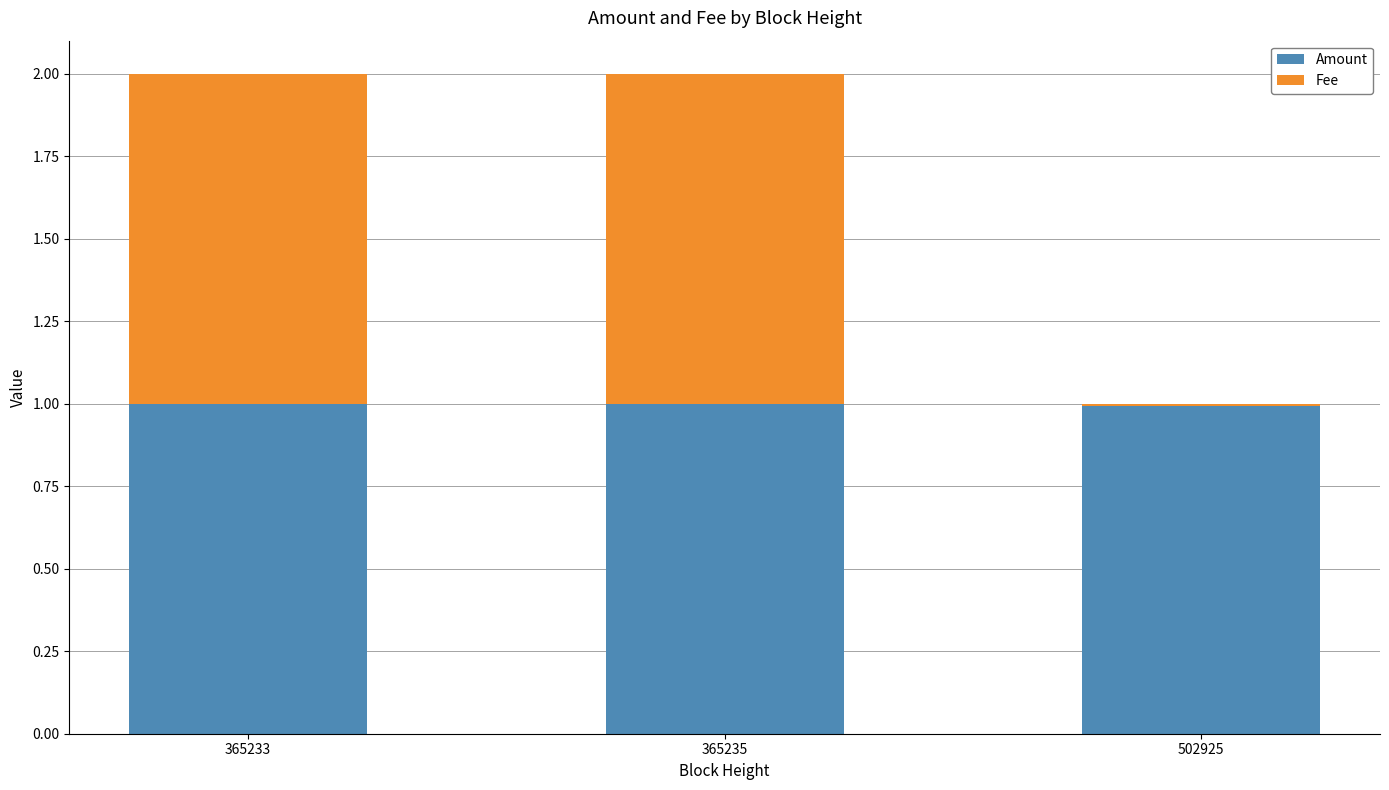

What is the total value across all series at 502925?

1.0